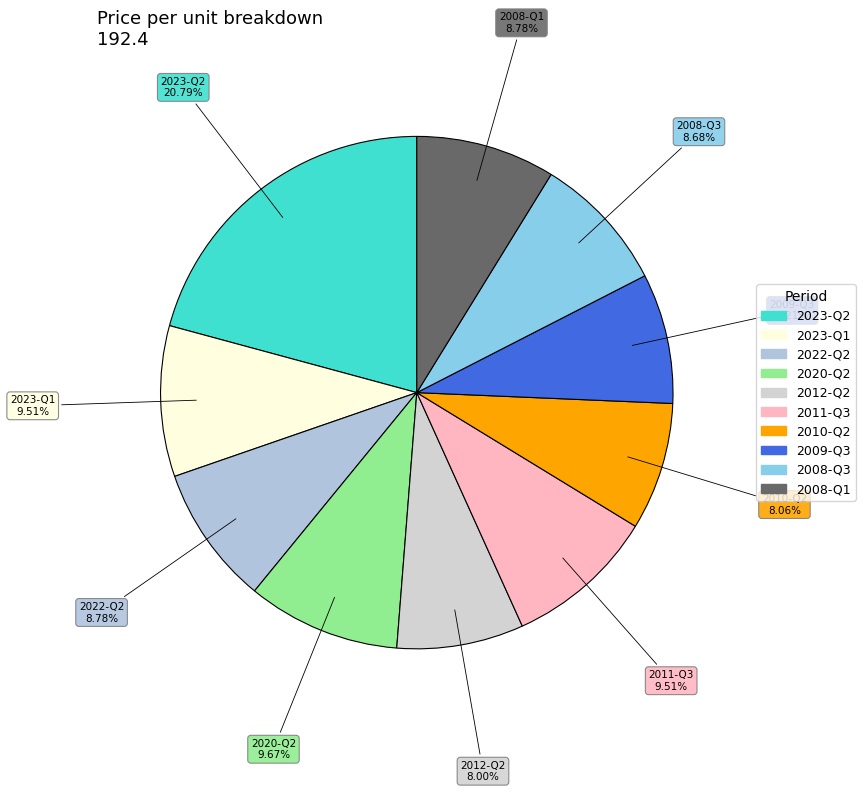

Does any single category account for the majority?

No